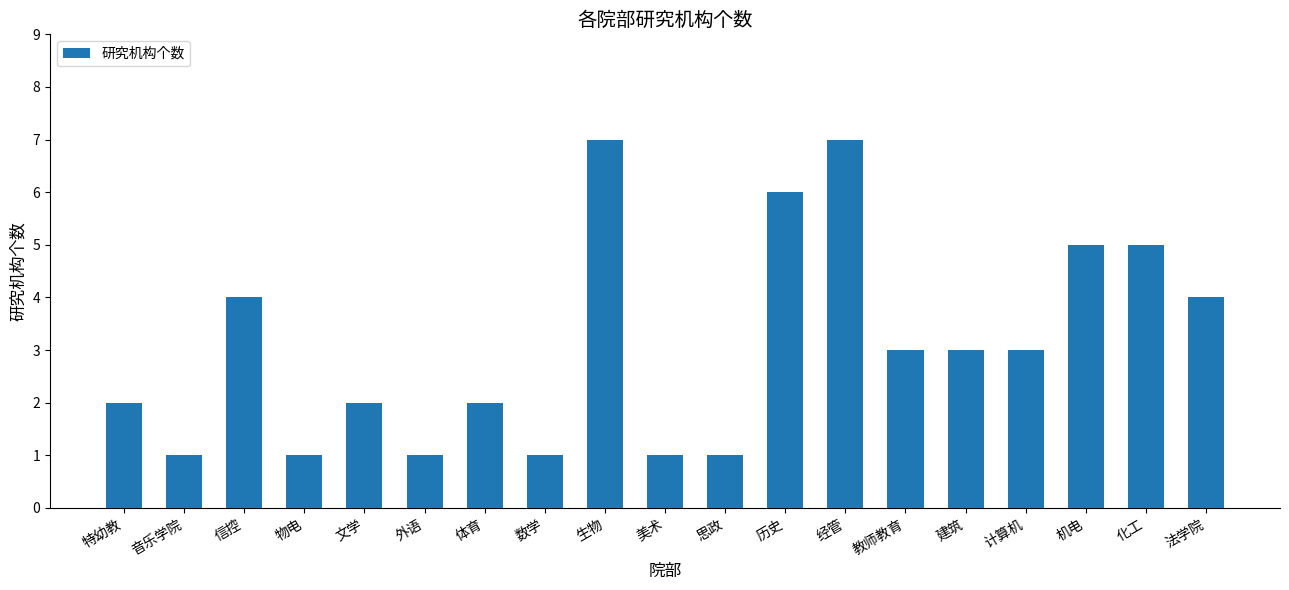

What is the change in value from 信控 to 历史?

+2